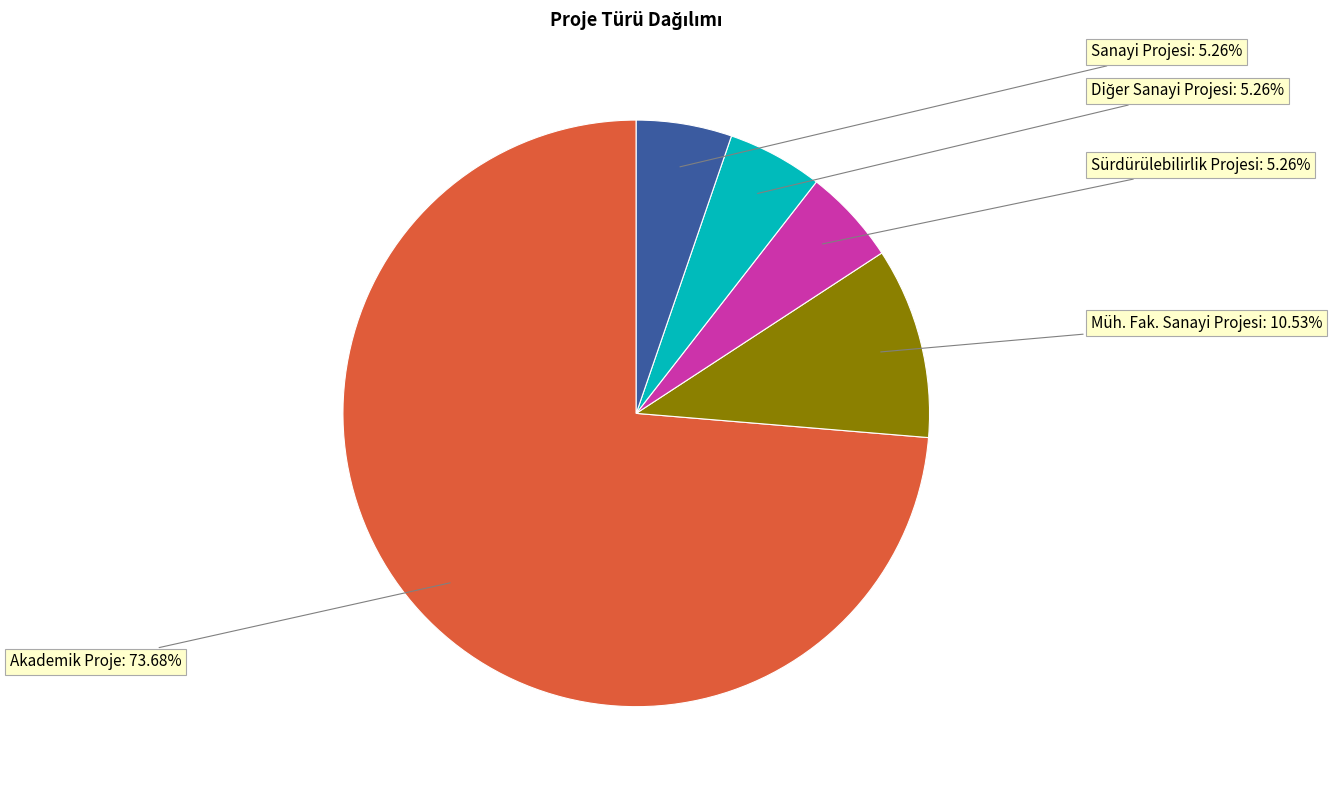

Does Akademik Proje represent more than half of the total?

Yes